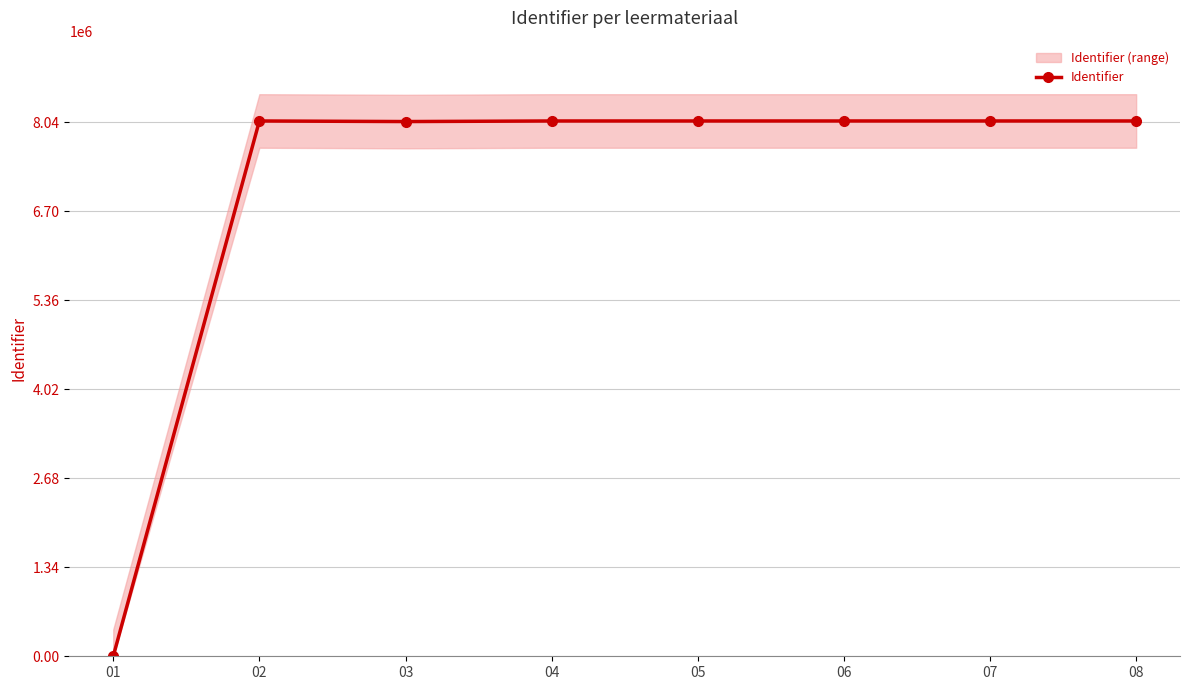

Reading left to right, list all the values displayed in this chart.

01=0	02=8062381	03=8053604	04=8062377	05=8062388	06=8062489	07=8062501	08=8062504